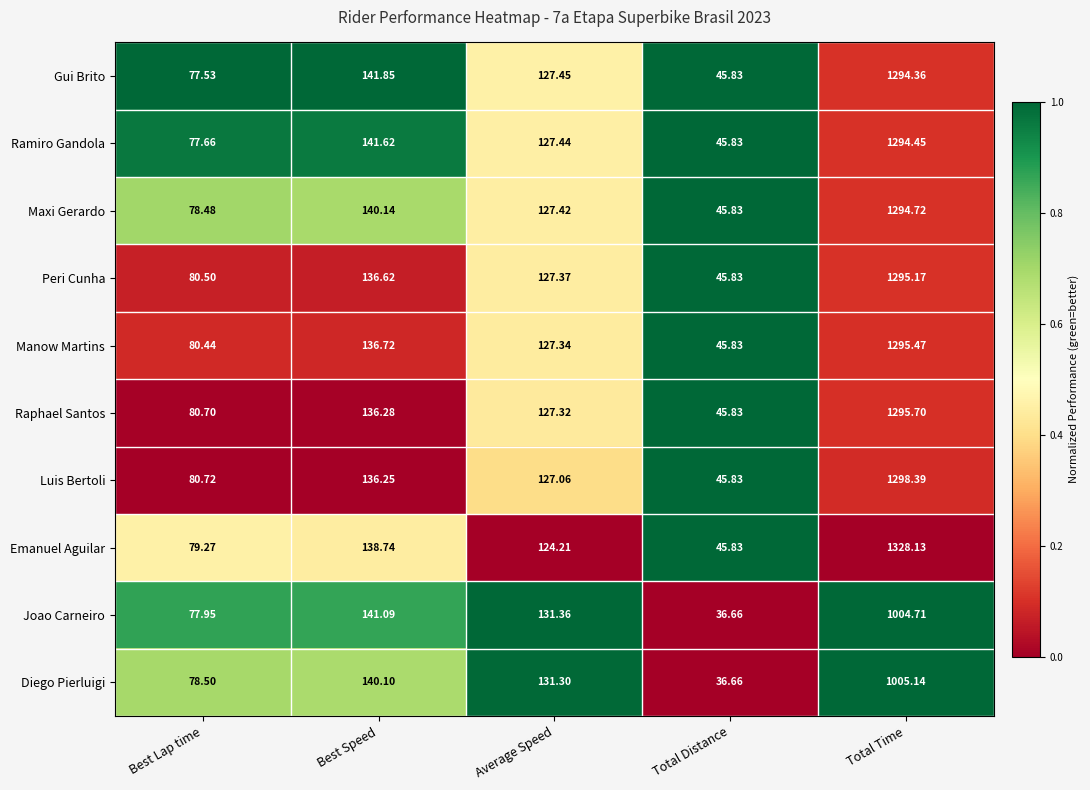

Which label corresponds to the smallest value in the chart?

Total Distance